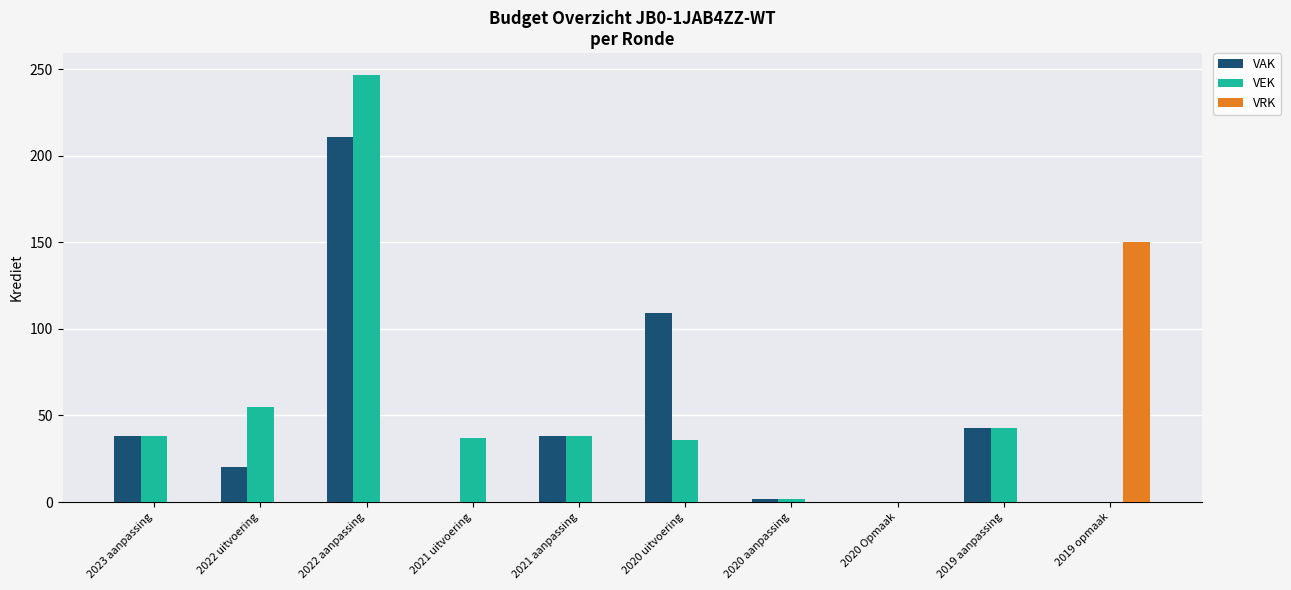

What is the highest value of the VRK series?

150